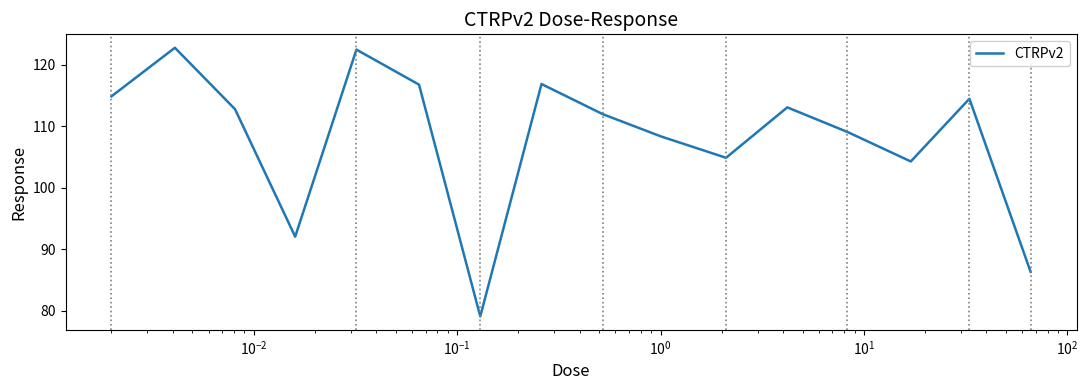

What is the maximum value shown in the chart?

122.8